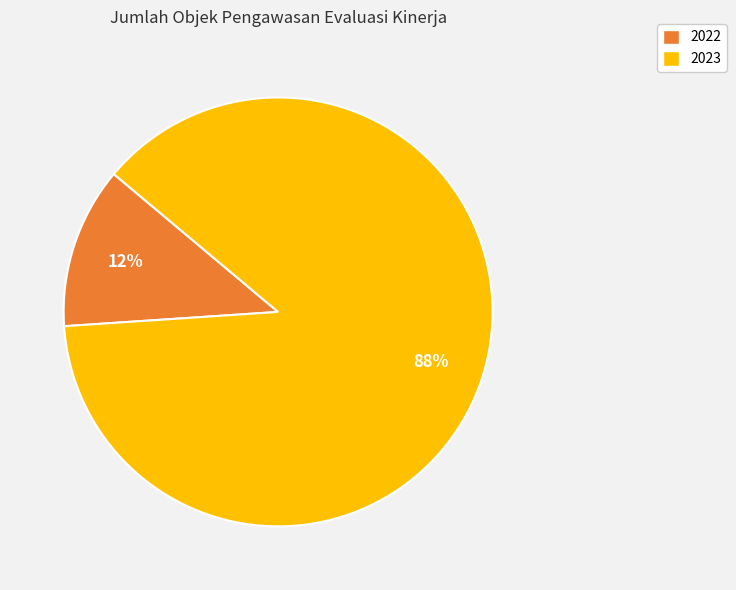

What is the smallest slice in the pie chart?

2022